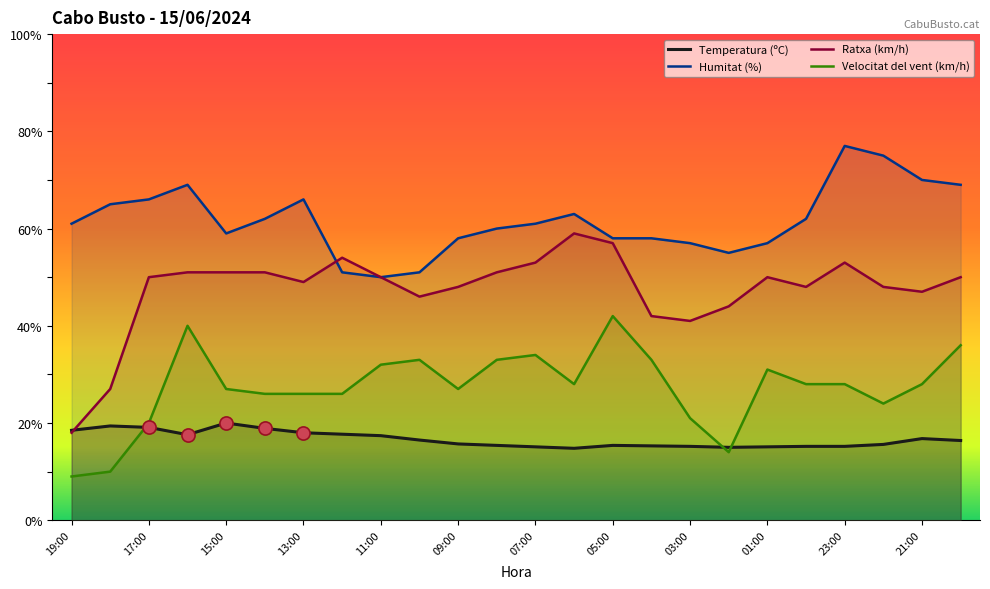

Is the value of Temperatura (ºC) at 21:00 greater than the value of Ratxa (km/h) at 10:00?

No